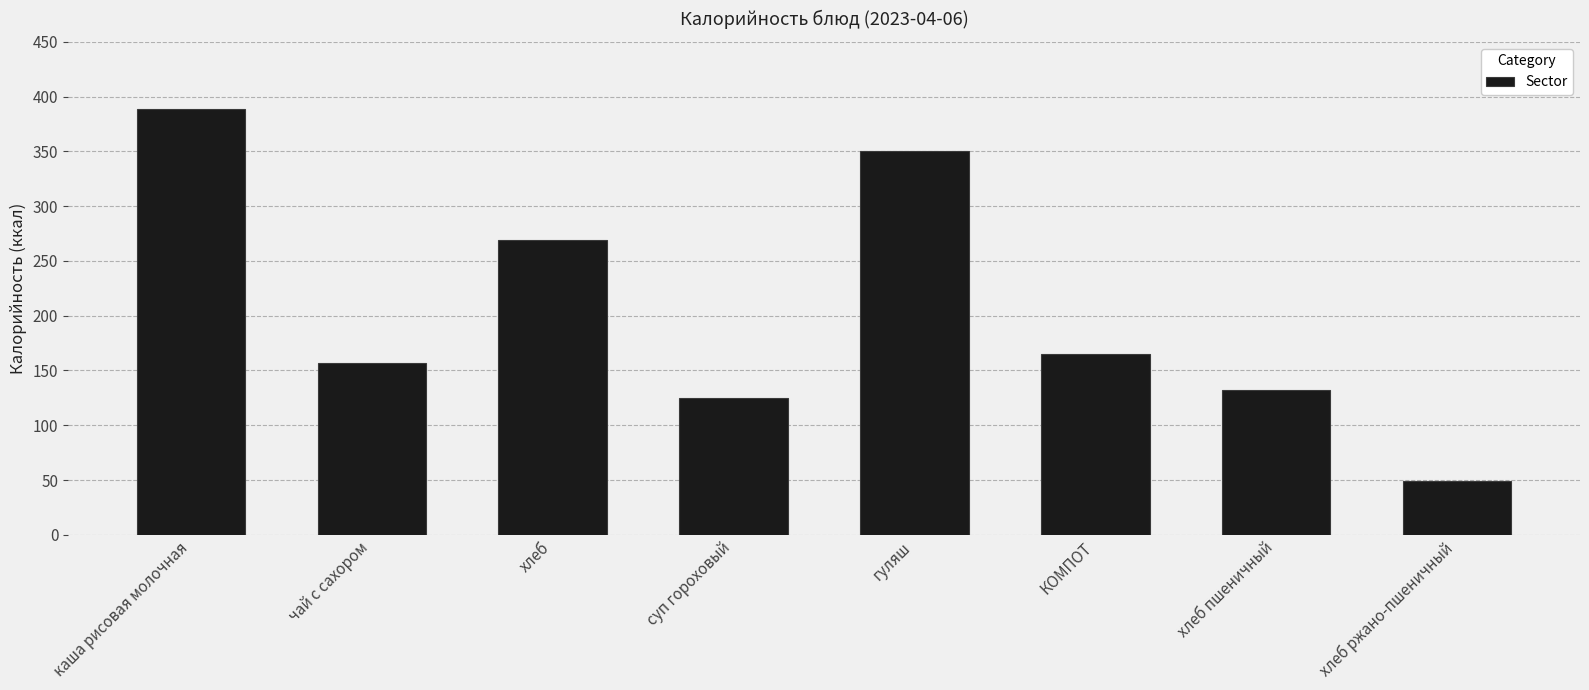

How many bars are there in total?

8